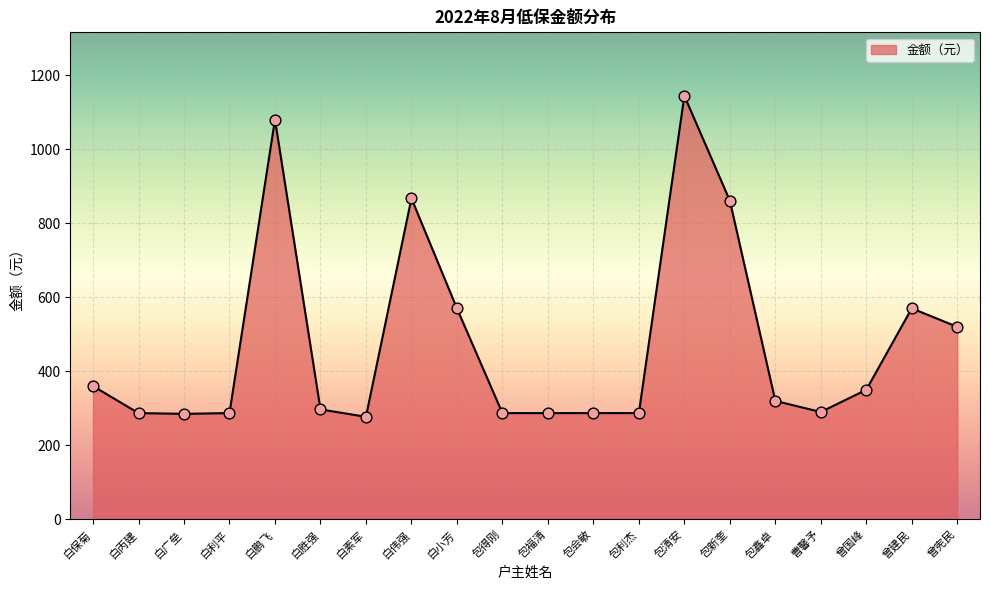

What is the ratio of the value at 包利杰 to the value at 白胜强?

1.0